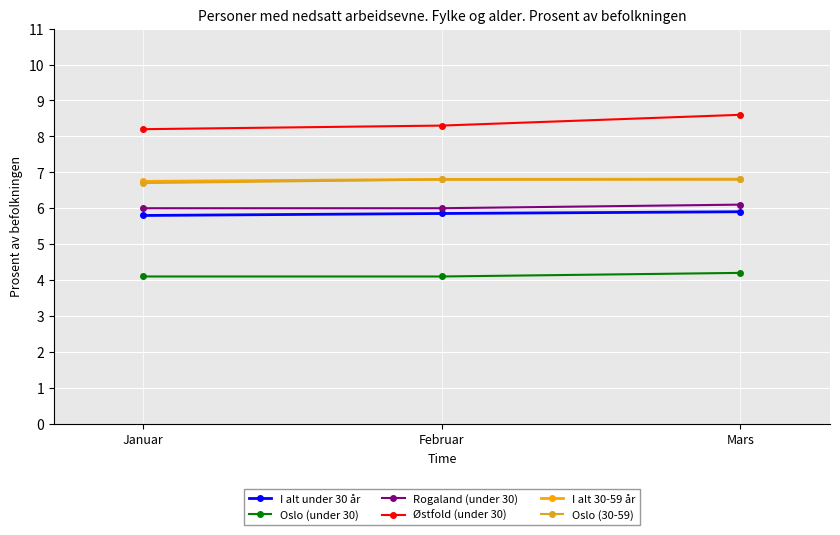

Which series has the largest range (max minus min)?

Østfold (under 30)